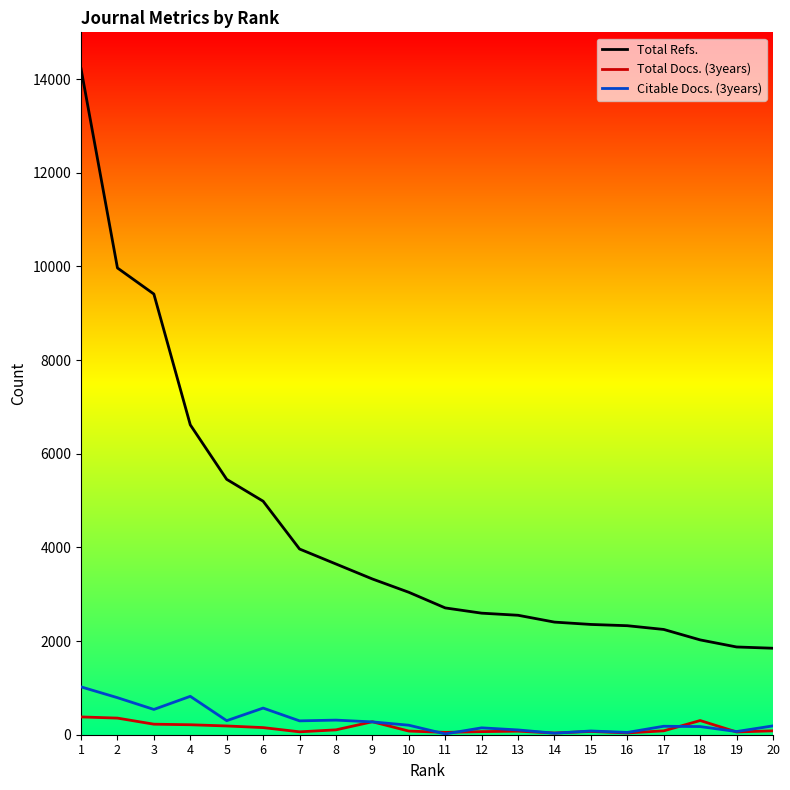

Is the value of Total Refs. at 19 greater than the value of Total Docs. (3years) at 8?

Yes